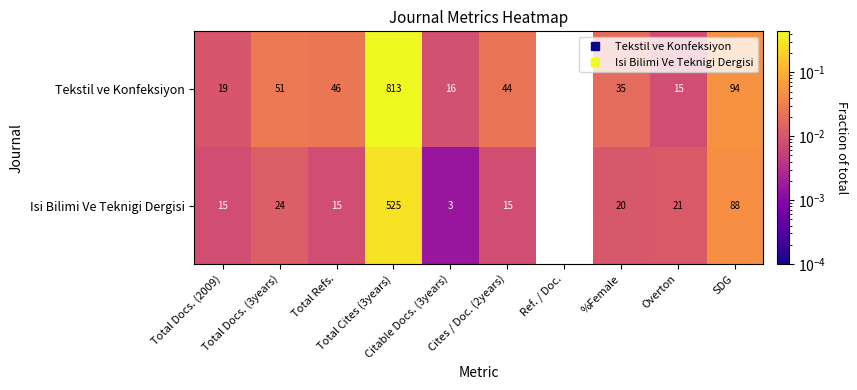

Rank the series by their average value, from lowest to highest.

Isi Bilimi Ve Teknigi Dergisi, Tekstil ve Konfeksiyon